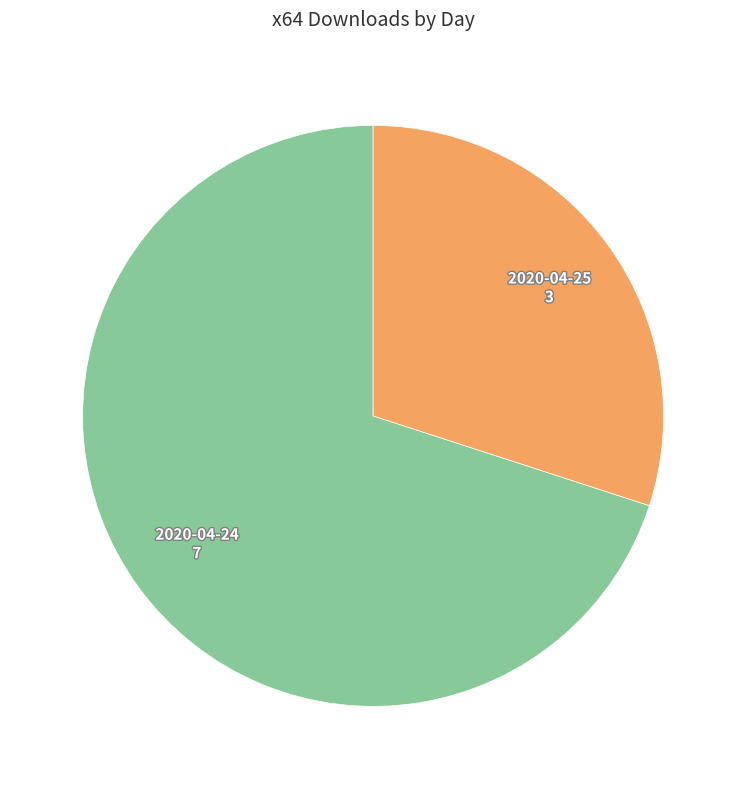

Rank the categories by value from highest to lowest.

2020-04-24, 2020-04-25